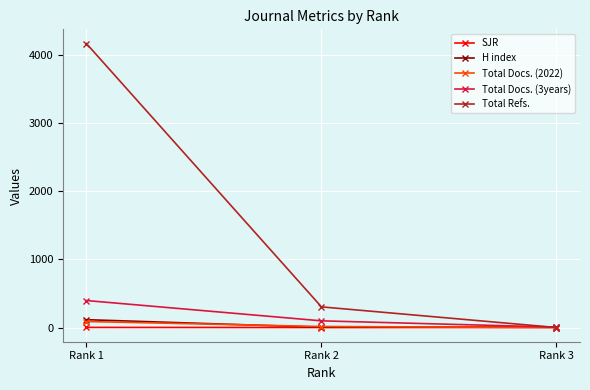

At which category is the sum across all series the highest?

Rank 1